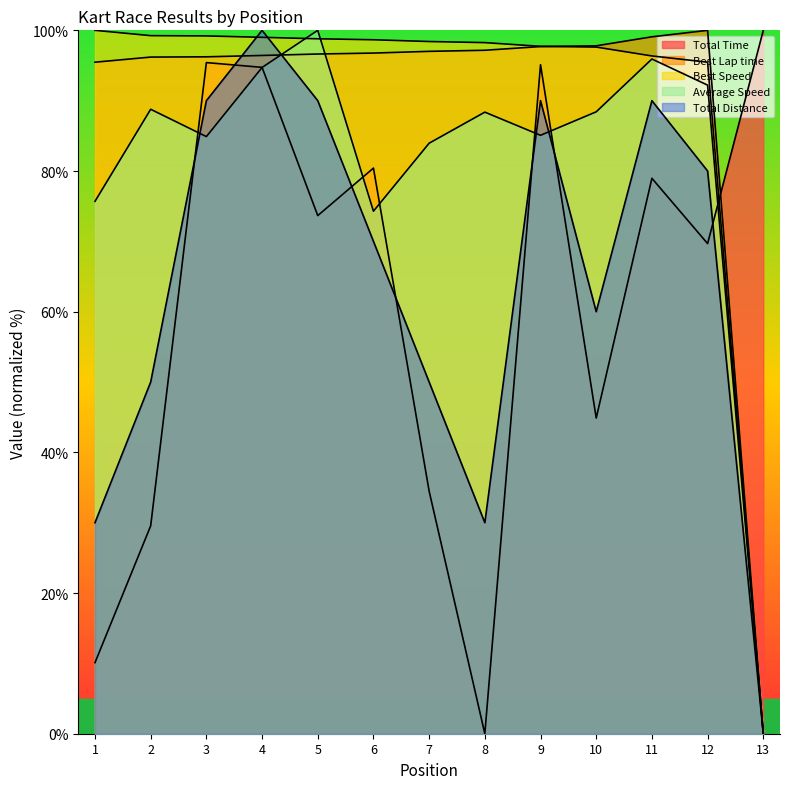

Reading left to right, what are all the values shown in this chart?

Total Time: 10.1	29.6	95.4	94.7	73.7	80.4	34.5	0.0	95.1	44.9	79.0	69.7	100.0
Best Lap time: 95.5	96.2	96.2	96.4	96.6	96.8	97.0	97.2	97.7	97.8	99.1	100.0	0.0
Best Speed: 100.0	99.2	99.2	99.0	98.8	98.7	98.4	98.3	97.7	97.6	96.4	95.5	0.0
Average Speed: 75.7	88.8	84.9	94.7	100.0	74.3	84.0	88.4	85.1	88.4	95.9	92.2	0.0
Total Distance: 30.0	50.0	90.0	100.0	90.0	70.0	50.0	30.0	90.0	60.0	90.0	80.0	0.0